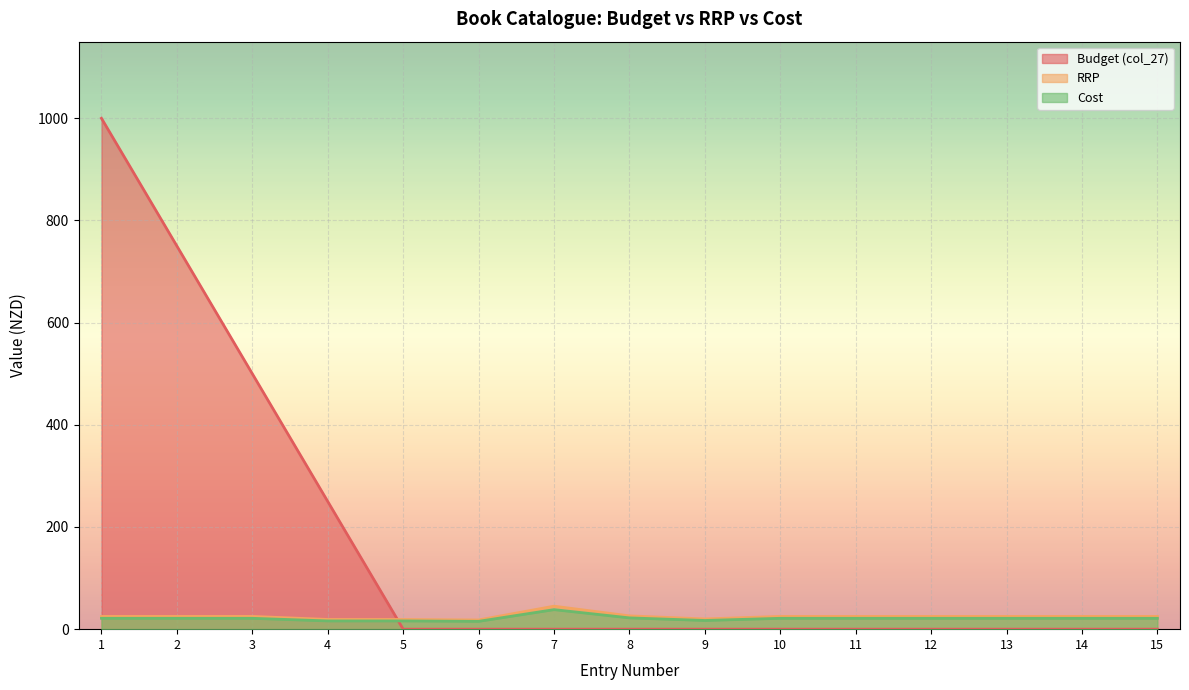

Which series has the largest range (max minus min)?

Budget (col_27)